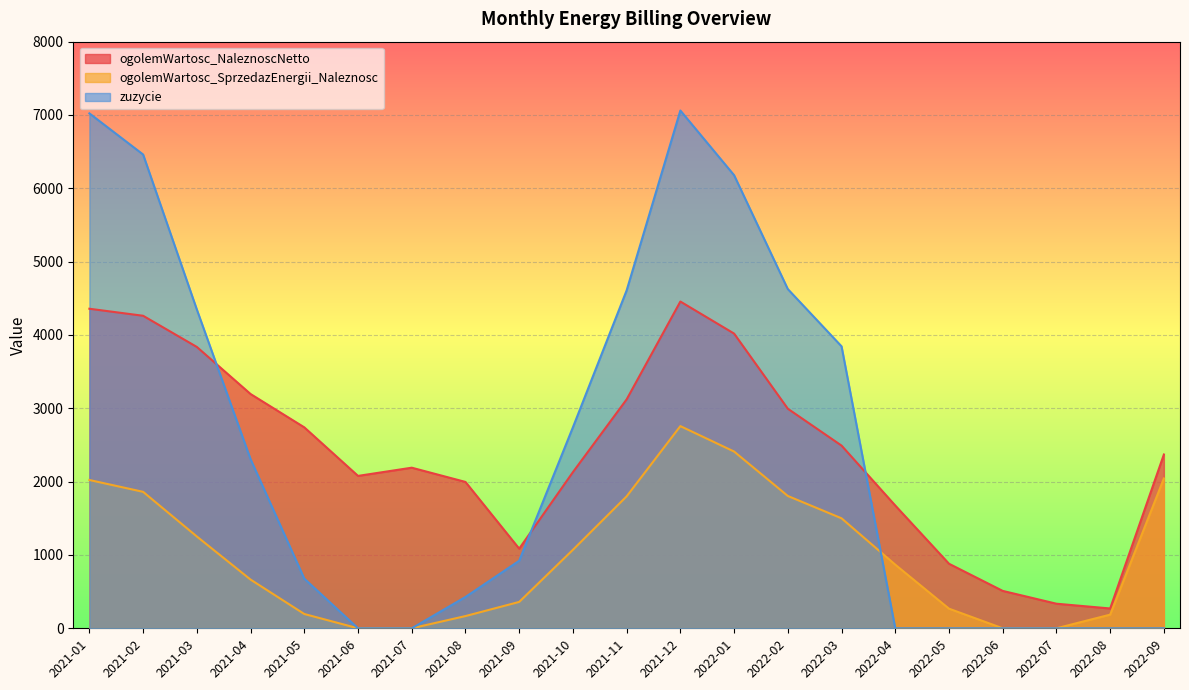

What is the greatest value displayed?

7061.0